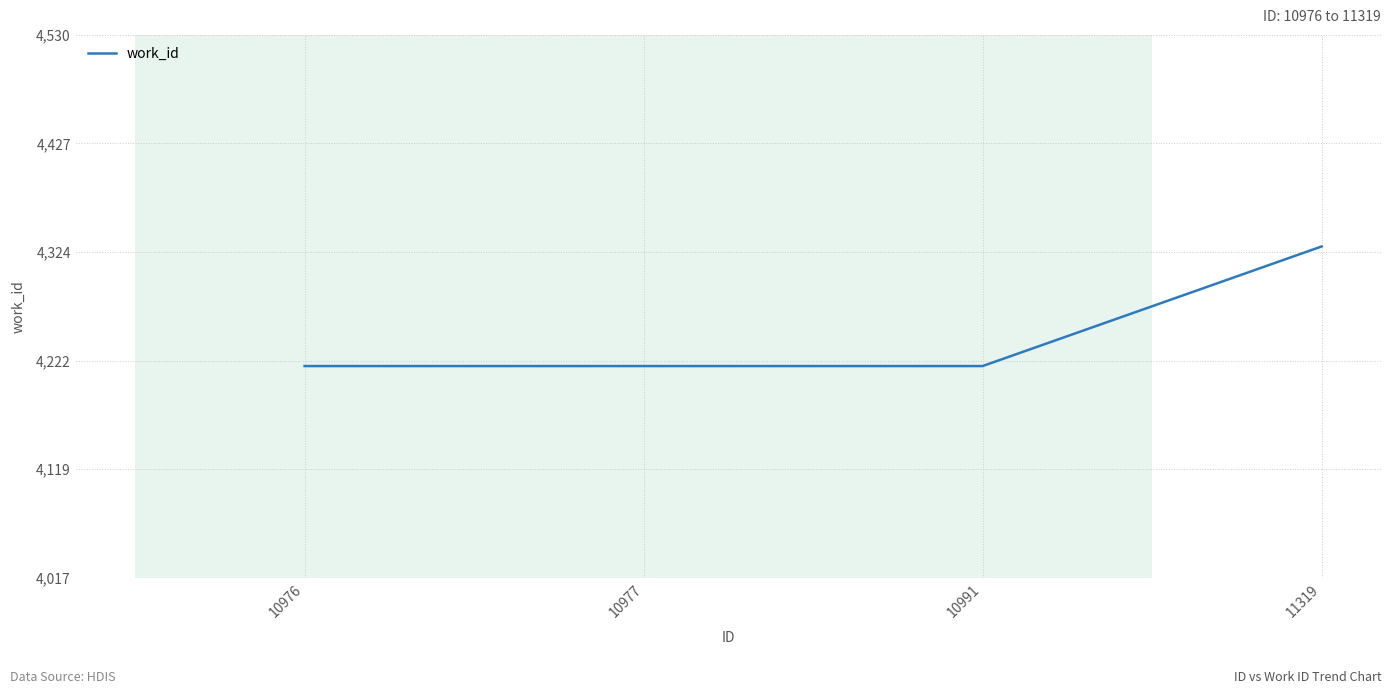

How many series are shown in this chart?

1